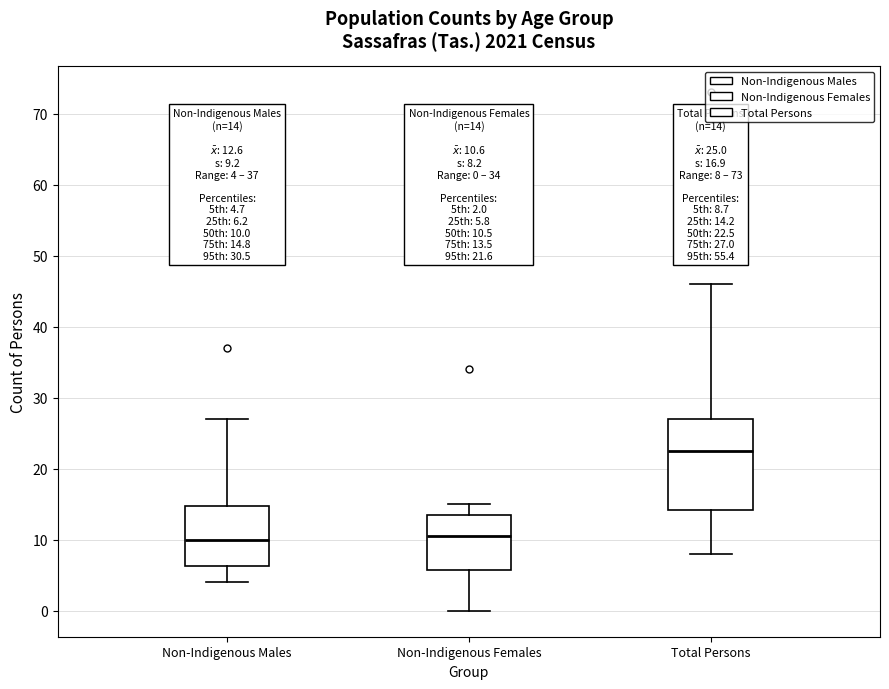

Comparing the boxes themselves (not the whiskers), which one is the tallest?

Total Persons